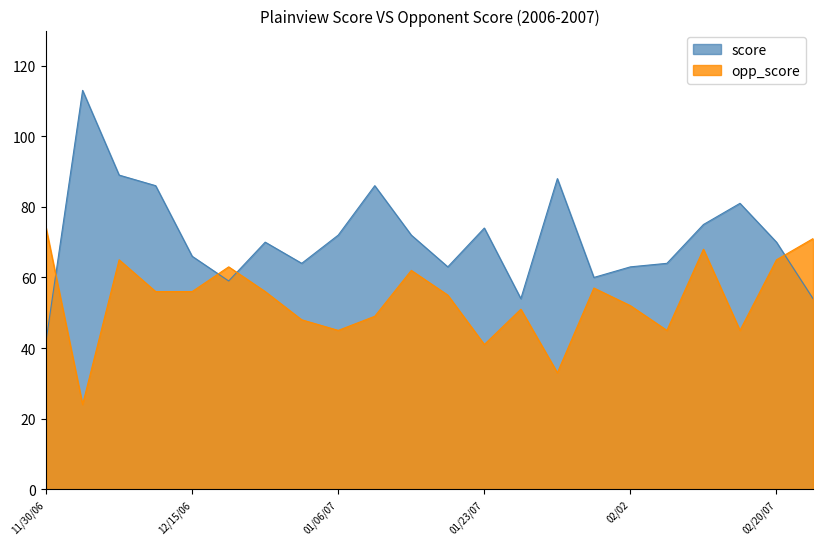

Which series changed the most between 11/30/06 and 01/23/07?

opp_score